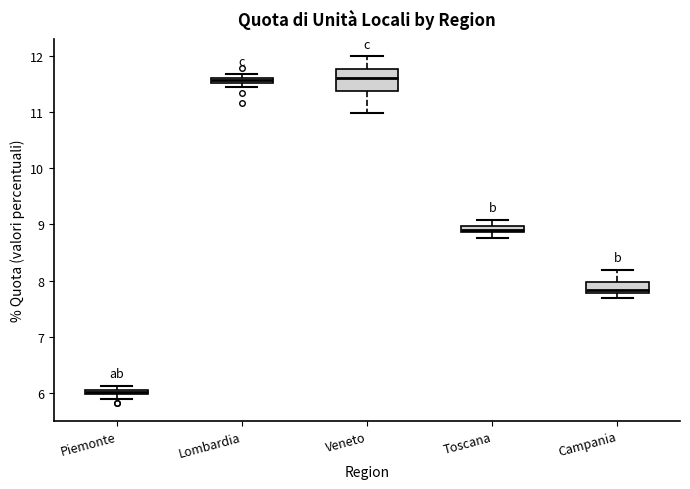

Where is the lower edge of the box for Lombardia on the y-axis? The values are not printed on the chart, so give them approximately, as read against the axis.

11.5